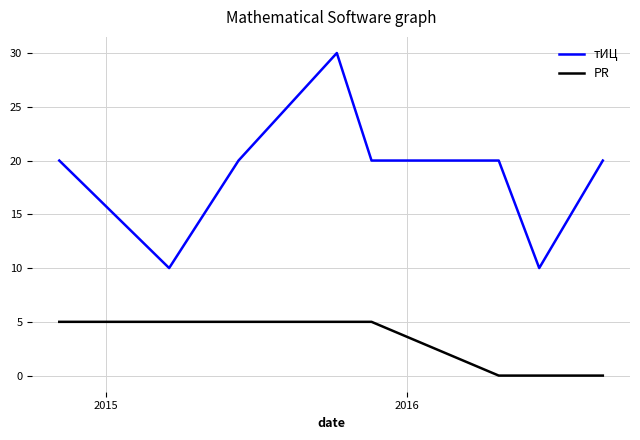

Which series has the largest total across all categories?

тИЦ